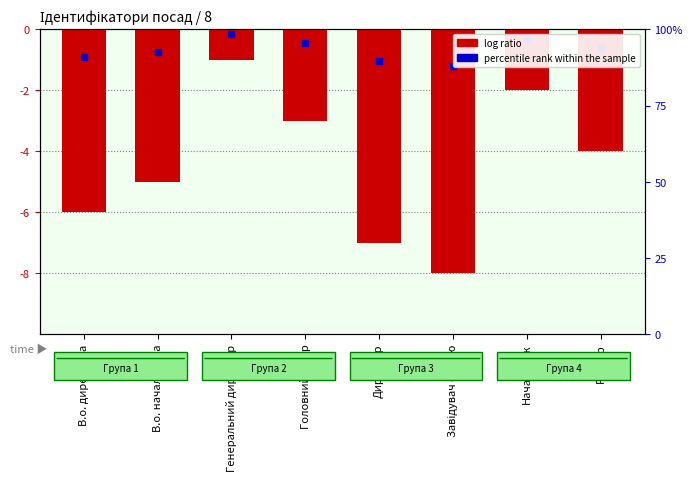

Reading right to left, what are all the values shown in this chart?

Ректор=-4	Начальник=-2	Завідувач філією=-8	Директор=-7	Головний лікар=-3	Генеральний директор=-1	В.о. начальника=-5	В.о. директора=-6